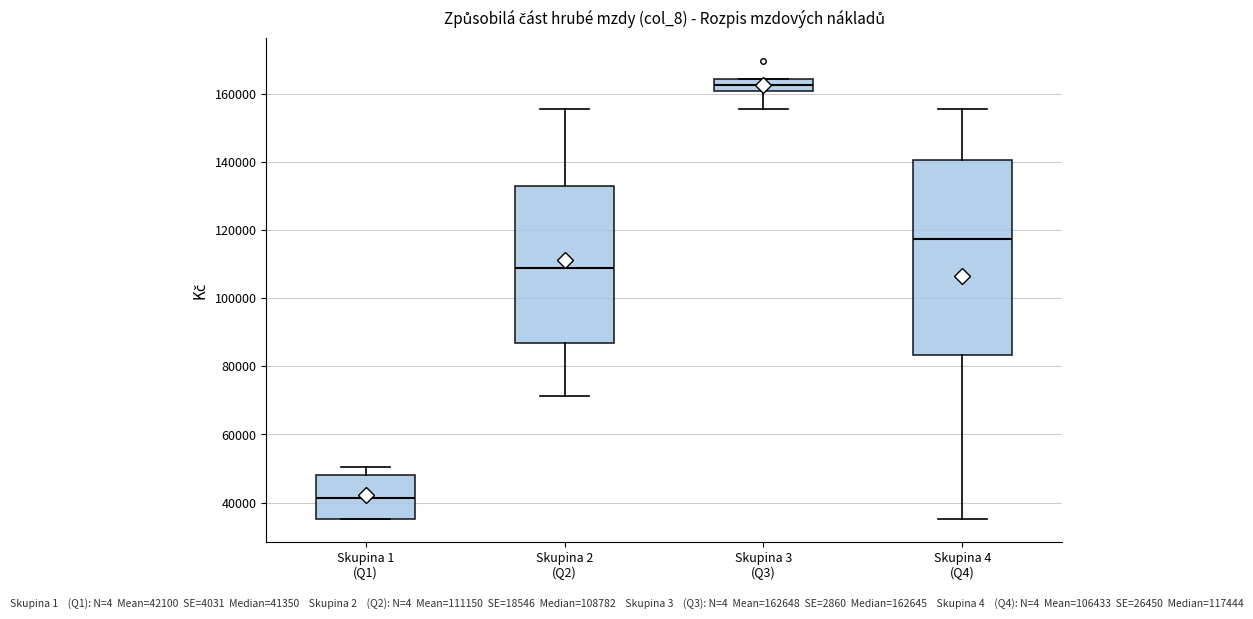

Where does the median line of the box for Skupina 2 (Q2) sit on the y-axis? The values are not printed on the chart, so give them approximately, as read against the axis.

108000